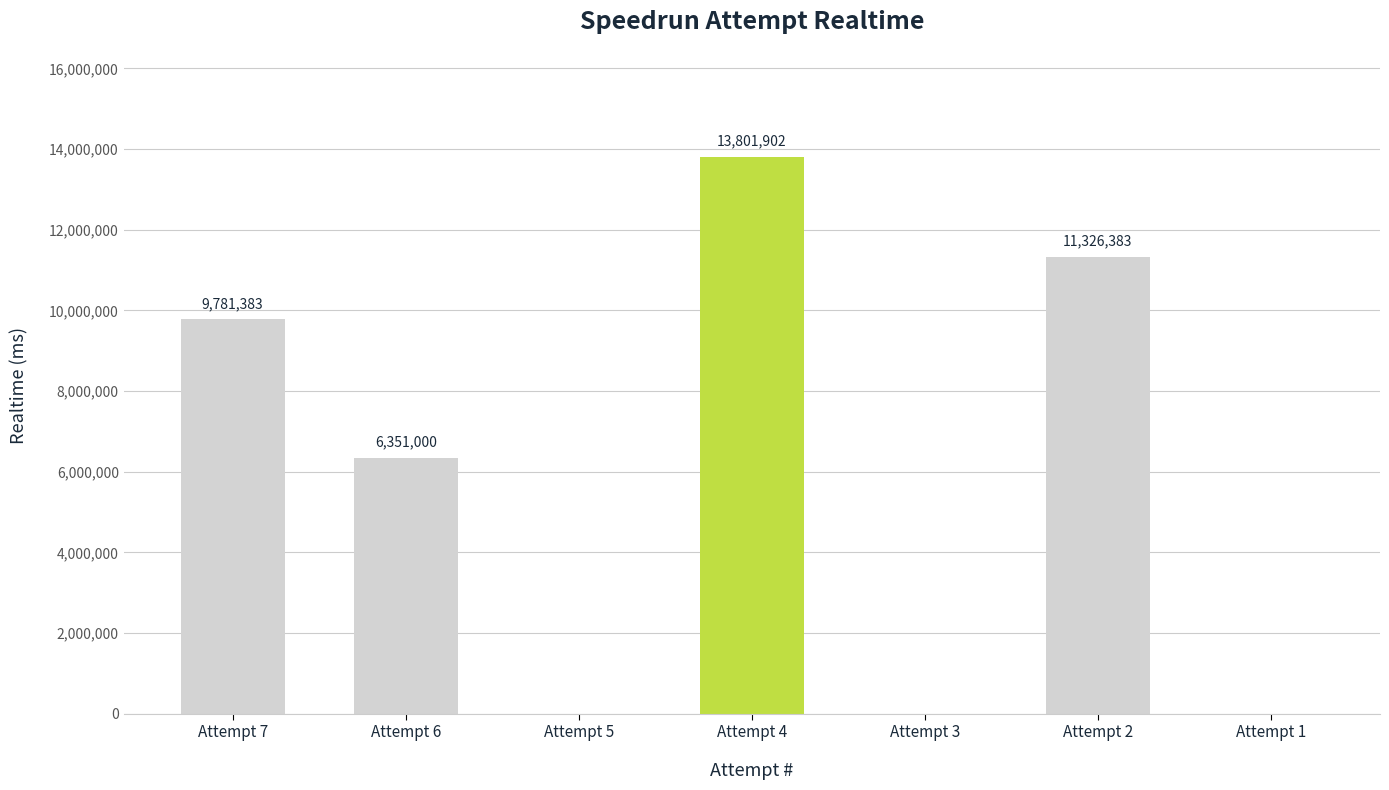

Approximately how many times larger is the value at Attempt 4 compared to Attempt 6?

2.2